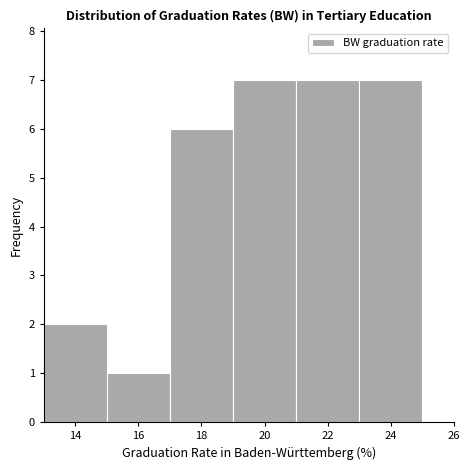

Reading left to right, list every bar in this chart as the range it spans on the x-axis followed by its height. The values are not printed on the chart, so give them approximately, as read against the axis.

13 to 15: 2
15 to 17: 1
17 to 19: 6
19 to 21: 7
21 to 23: 7
23 to 25: 7